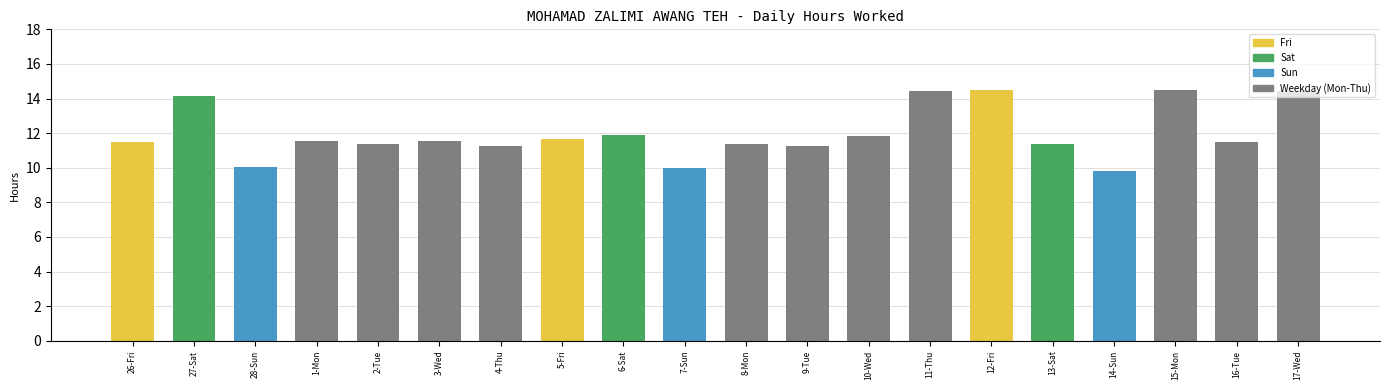

What is the average value?

12.0